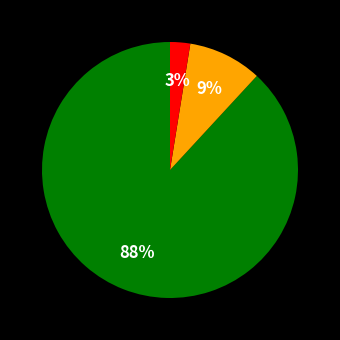

Is there any slice that represents more than half of the pie?

Yes